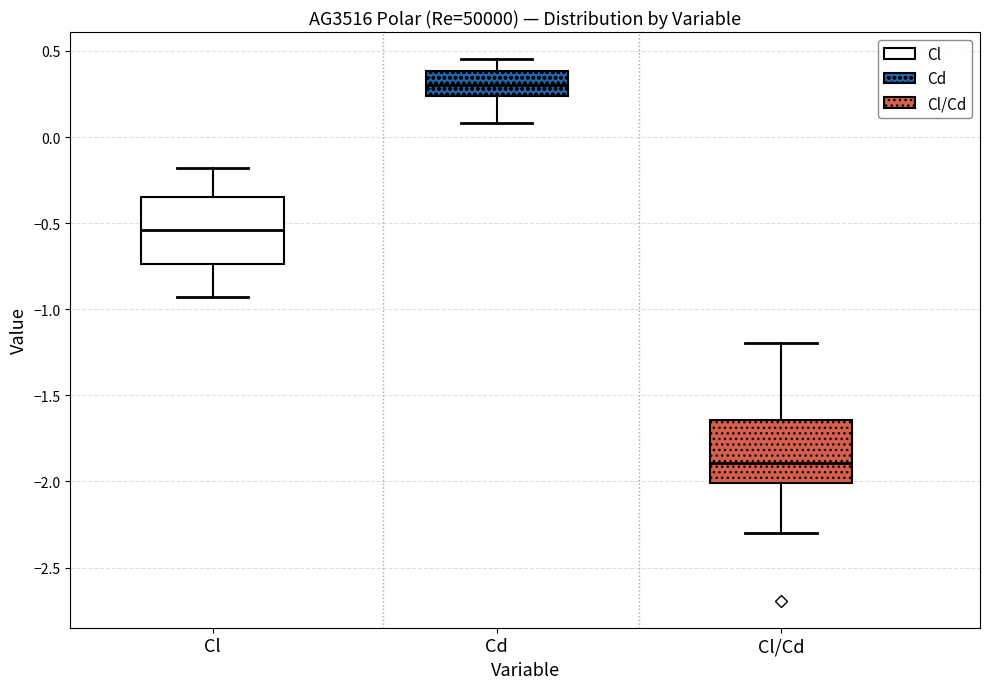

Where does the upper whisker of the box for Cl/Cd end on the y-axis? The values are not printed on the chart, so give them approximately, as read against the axis.

-1.20